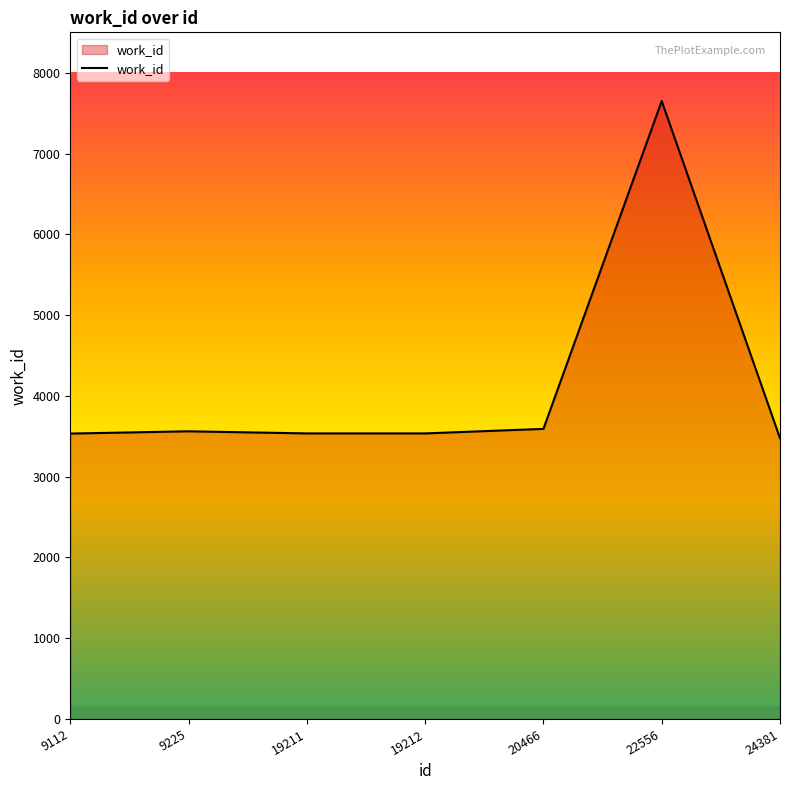

What is the ratio of the value at 20466 to the value at 19212?

1.0